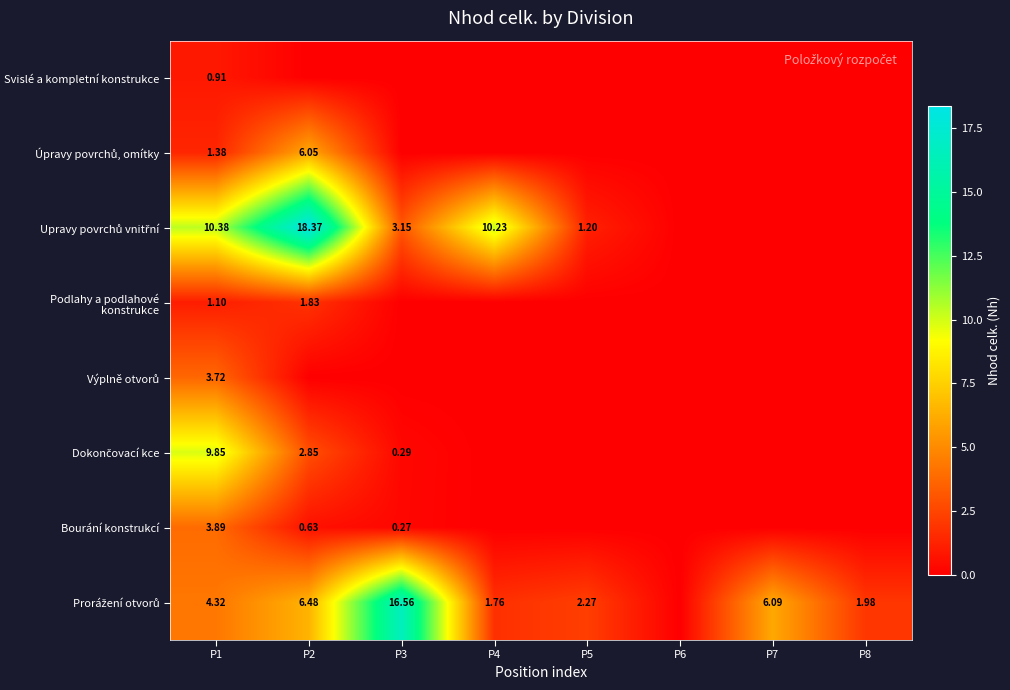

How many values in Dokončovací kce are above zero?

3